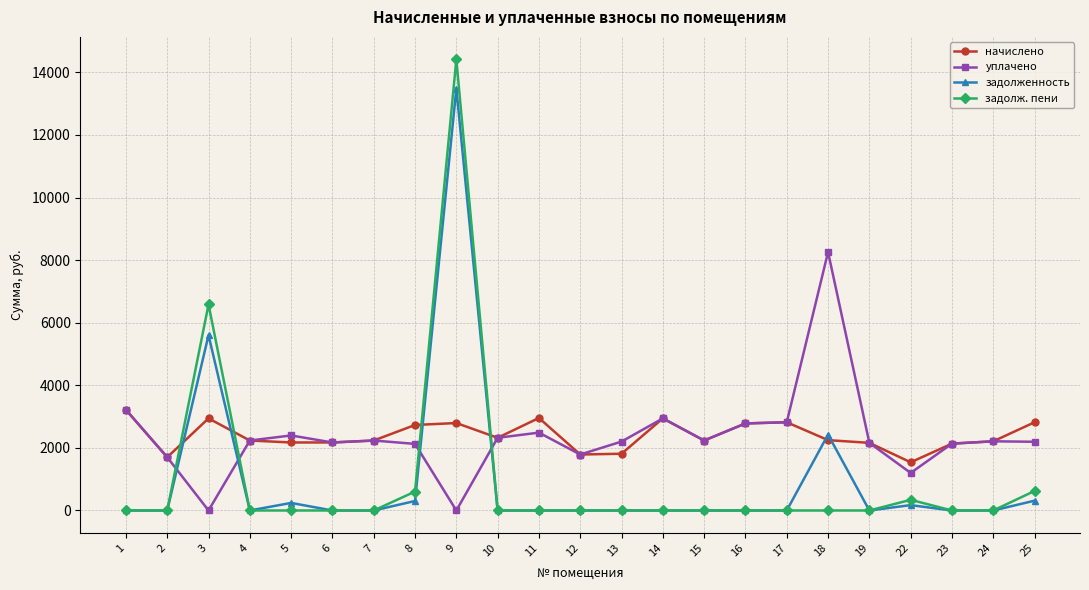

The уплачено series shows 1478.6 at 11. True or false?

False